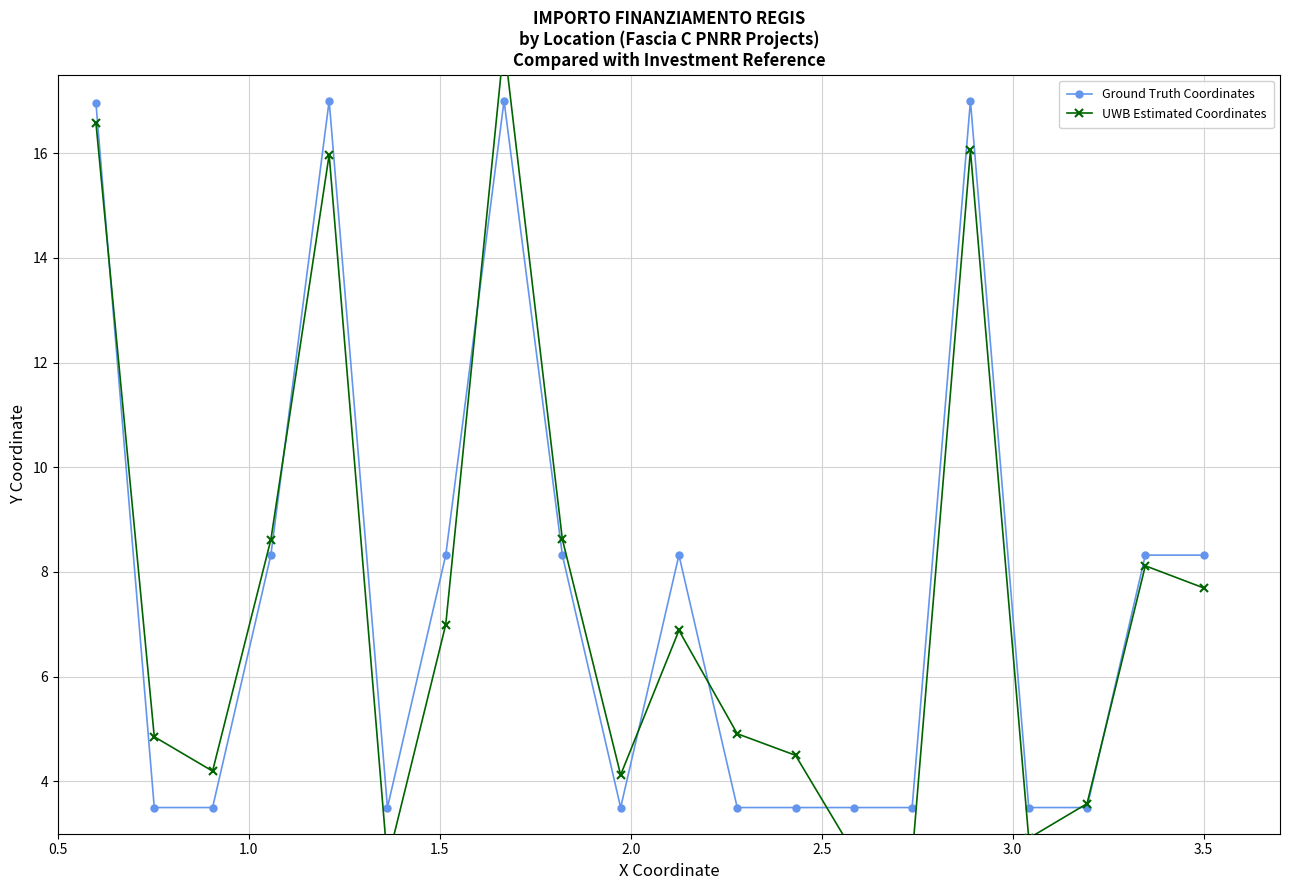

True or false: Ground Truth Coordinates has more than 2 points higher than both neighbors.

True